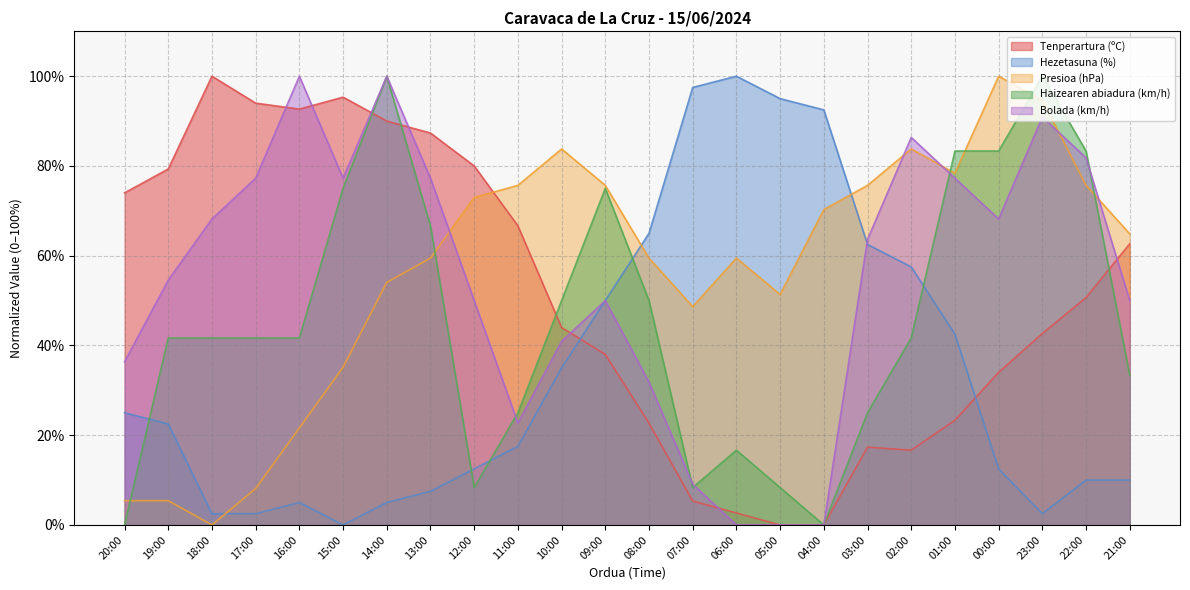

Rank the series at 02:00 from highest to lowest value.

Bolada (km/h), Presioa (hPa), Hezetasuna (%), Haizearen abiadura (km/h), Tenperartura (ºC)